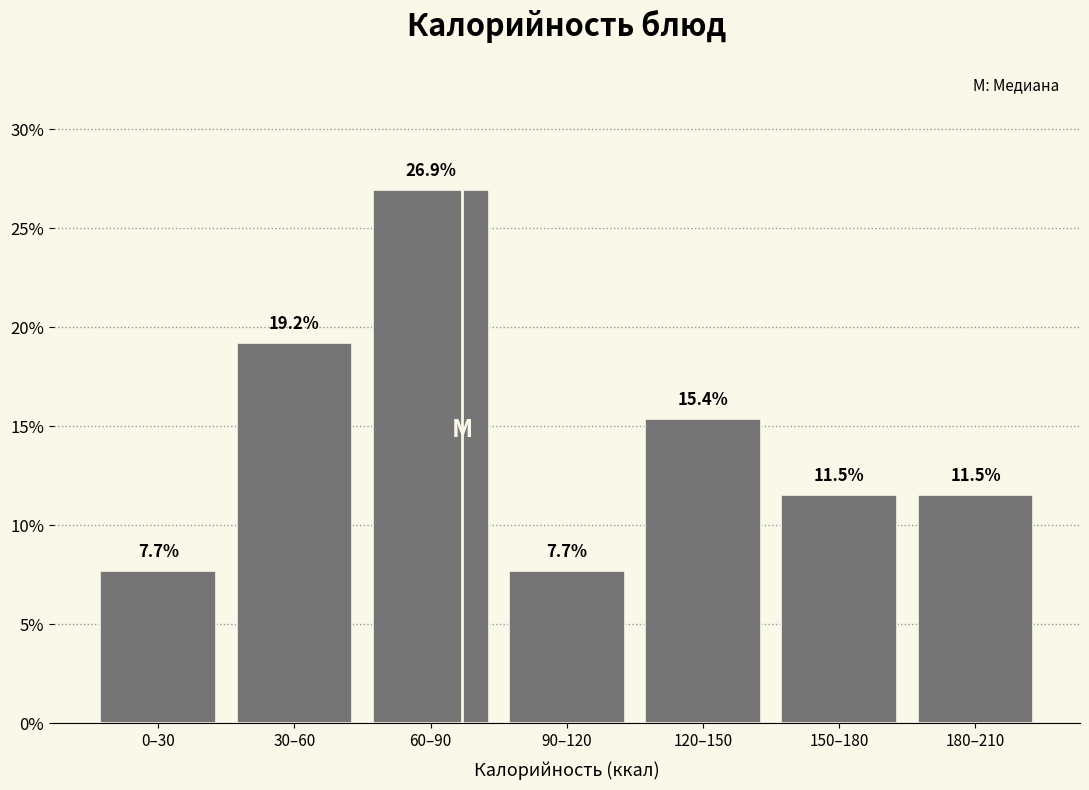

Reading right to left, what are all the values shown in this chart?

11.5	11.5	15.4	7.7	26.9	19.2	7.7